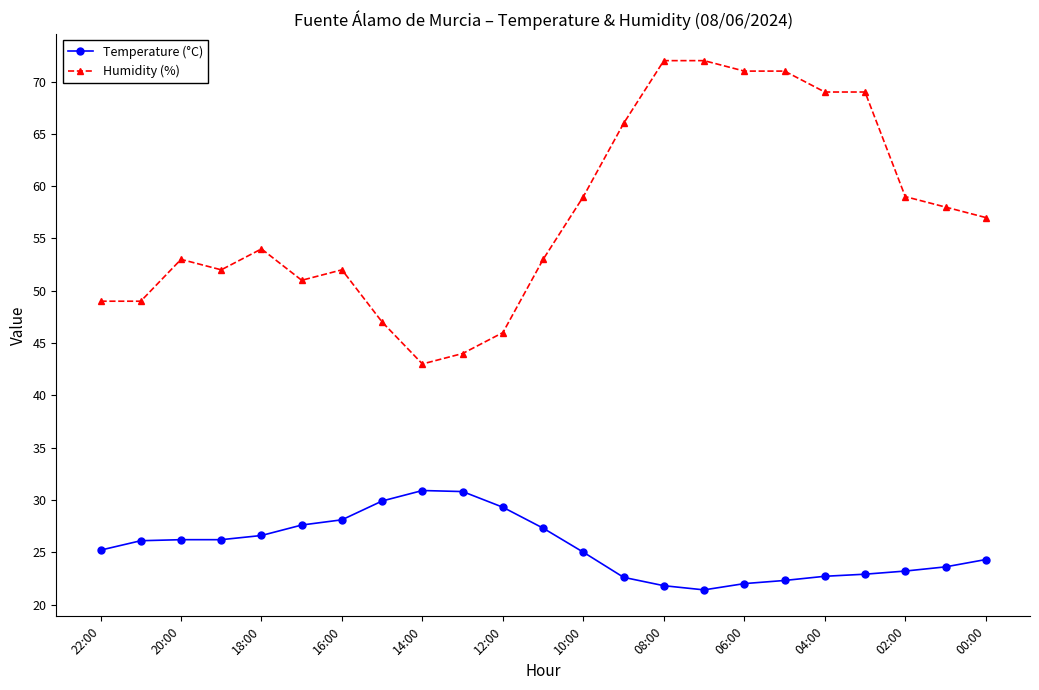

Which series has the largest range (max minus min)?

Humidity (%)